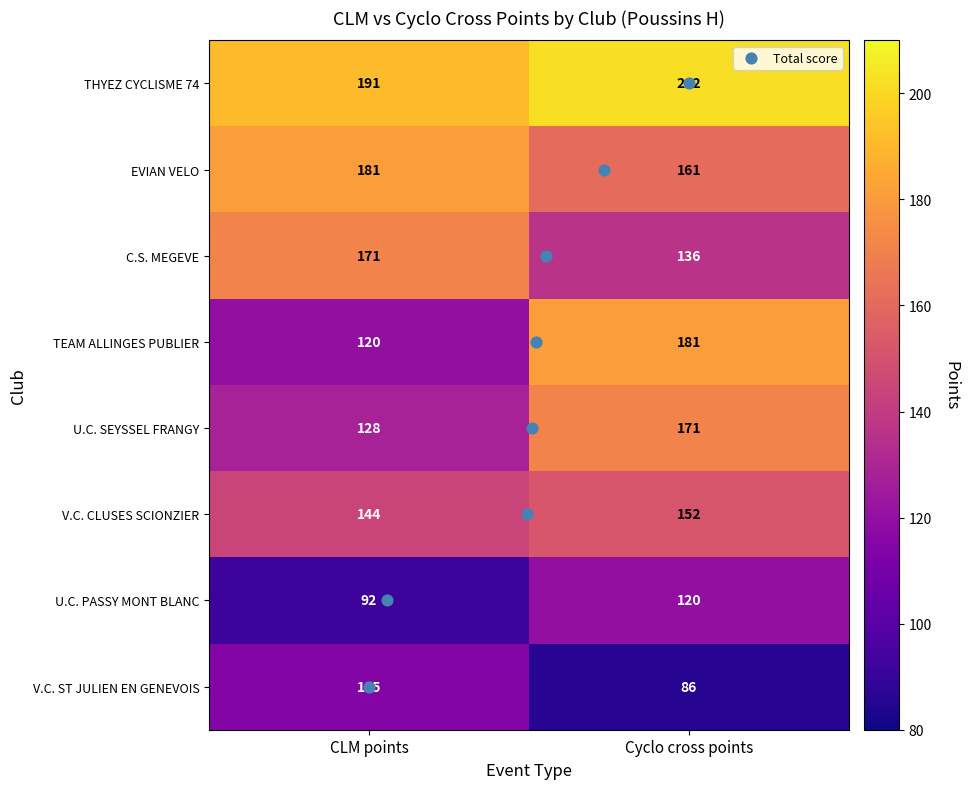

The THYEZ CYCLISME 74 series shows 87 at Cyclo cross points. True or false?

False